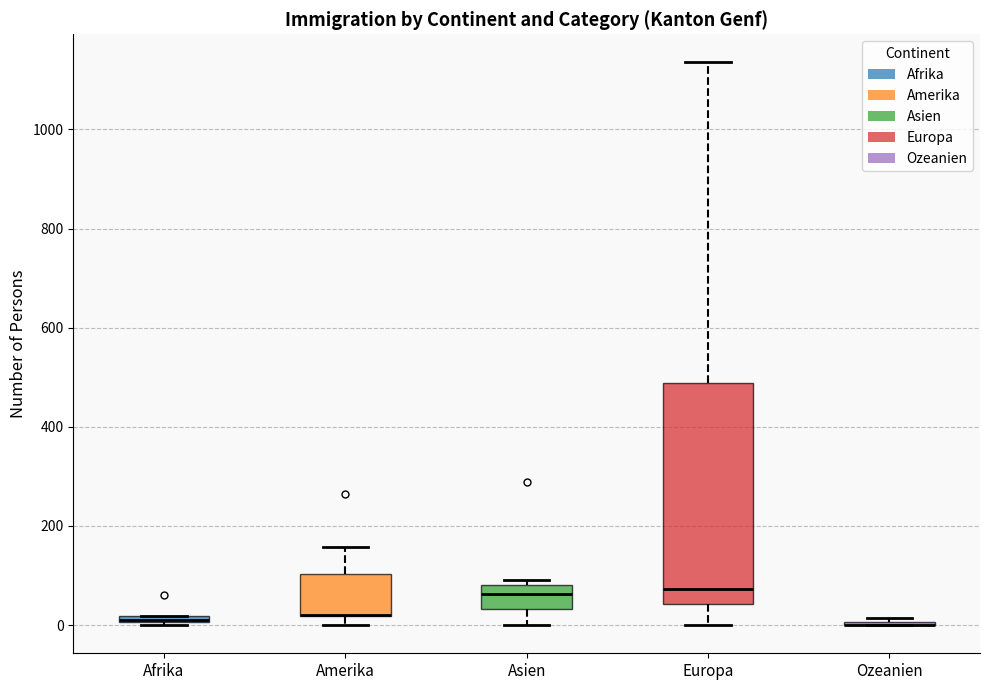

Comparing the boxes themselves (not the whiskers), which one is the tallest?

Europa